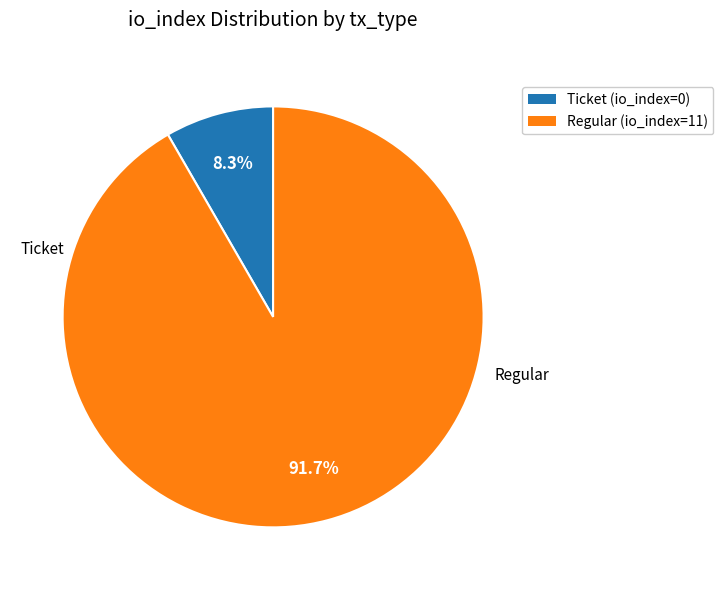

Which category has the biggest portion of the pie?

Regular (io_index=11)